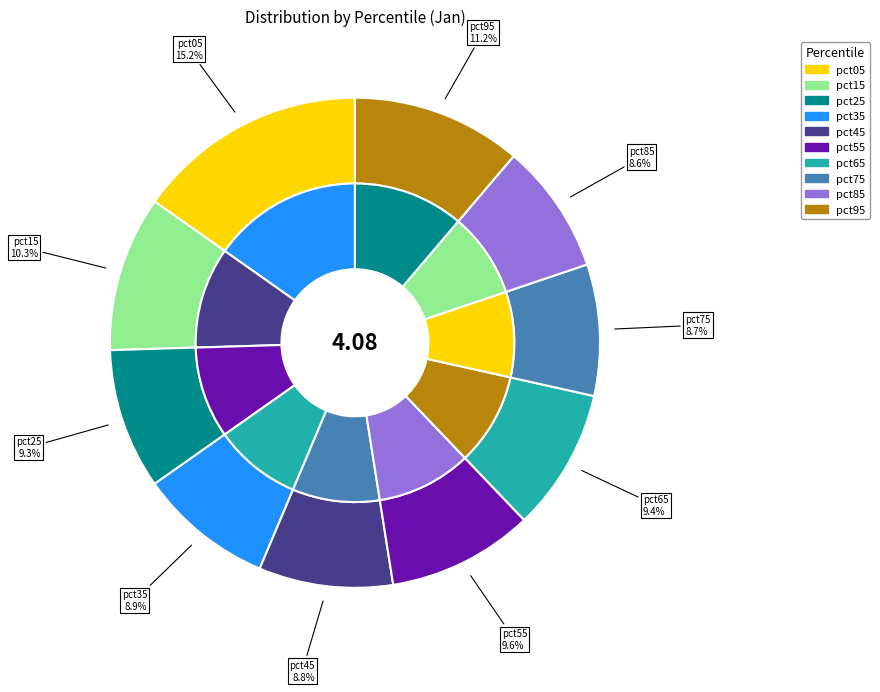

How many slices are in this pie chart?

10